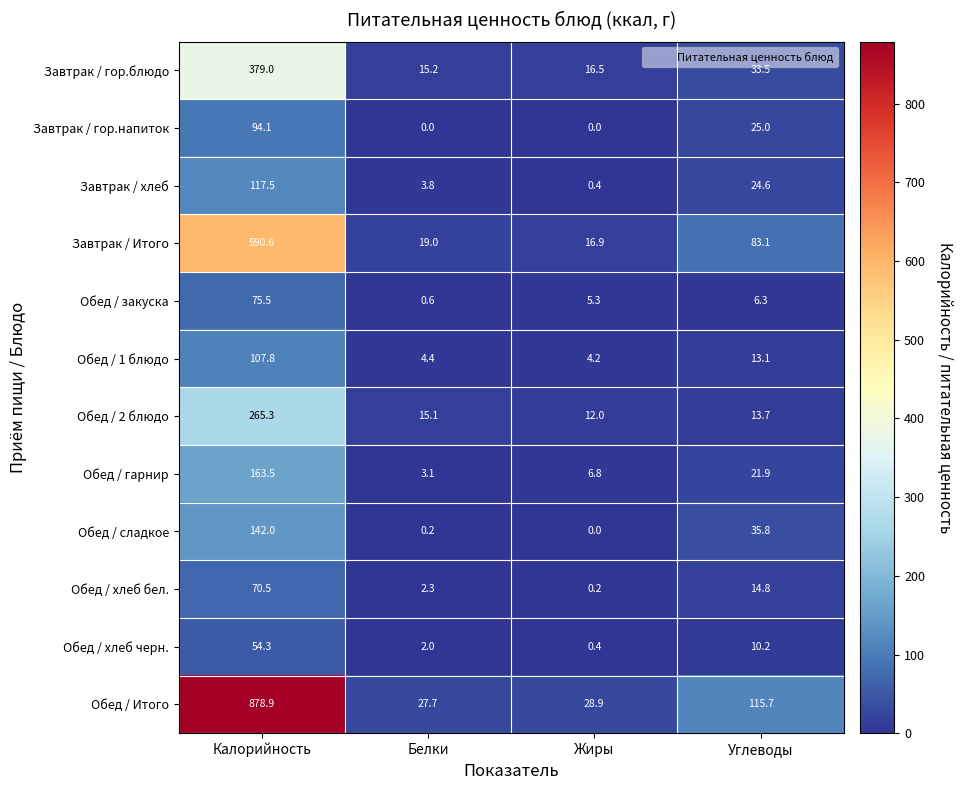

The Обед / закуска series shows 75.5 at Калорийность. True or false?

True